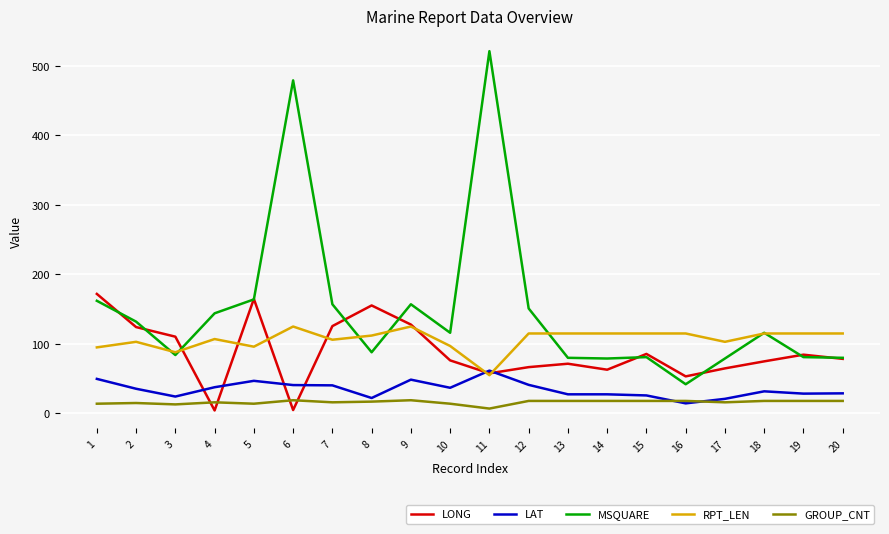

List the series in order of their peak value, lowest first.

GROUP_CNT, LAT, RPT_LEN, LONG, MSQUARE